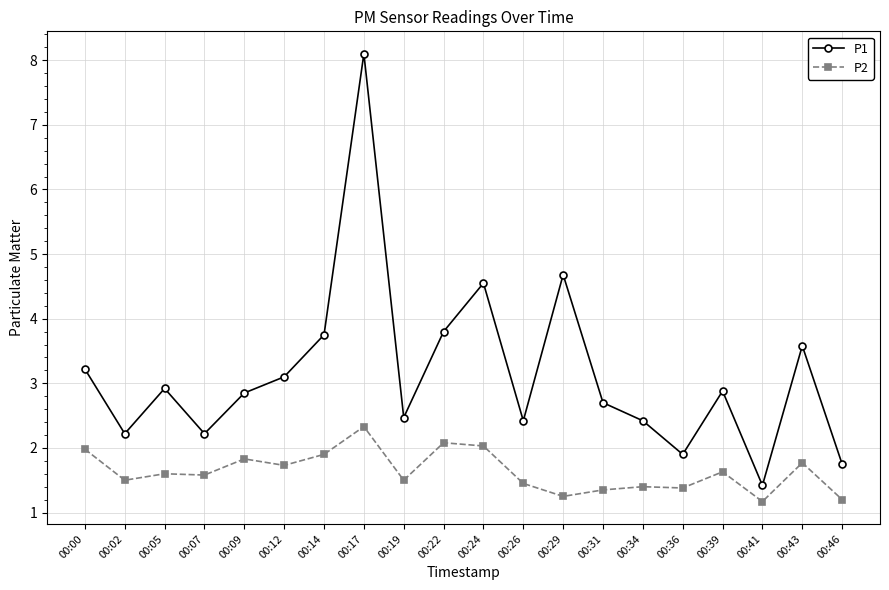

What is the spread (max minus min) of values at 00:02?

0.7